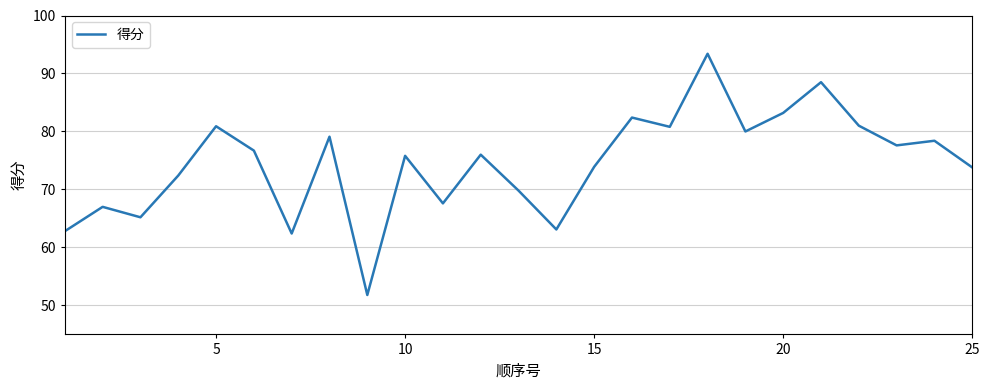

What is the maximum value shown in the chart?

93.4